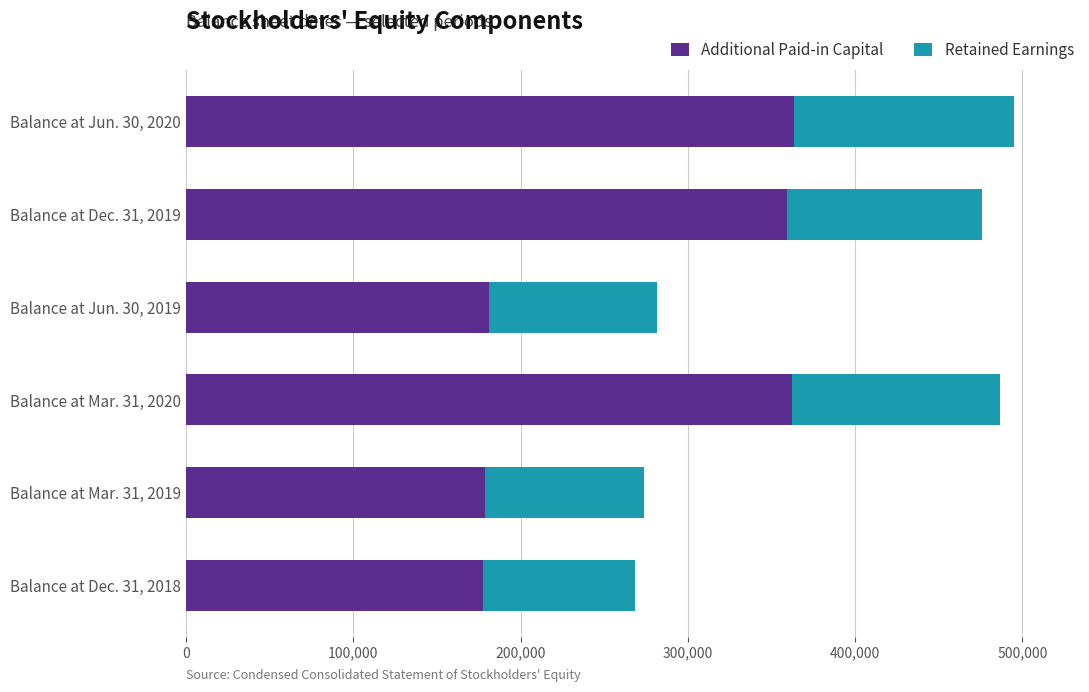

What is the difference between the maximum and second lowest values in the Additional Paid-in Capital series?

184332